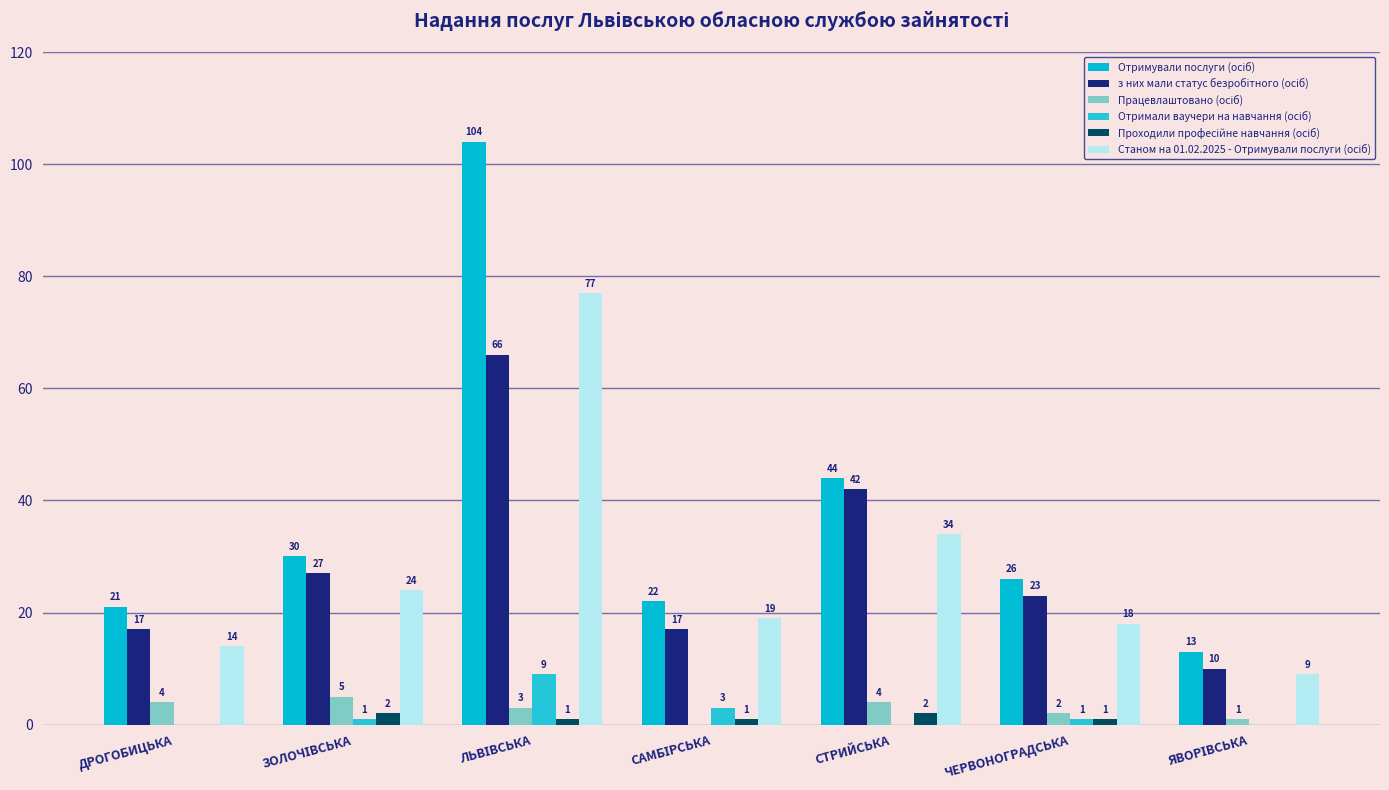

Reading left to right, transcribe all the data shown in this chart.

Отримували послуги (осіб): 21	30	104	22	44	26	13
з них мали статус безробітного (осіб): 17	27	66	17	42	23	10
Працевлаштовано (осіб): 4	5	3	0	4	2	1
Отримали ваучери на навчання (осіб): 0	1	9	3	0	1	0
Проходили професійне навчання (осіб): 0	2	1	1	2	1	0
Станом на 01.02.2025 - Отримували послуги (осіб): 14	24	77	19	34	18	9